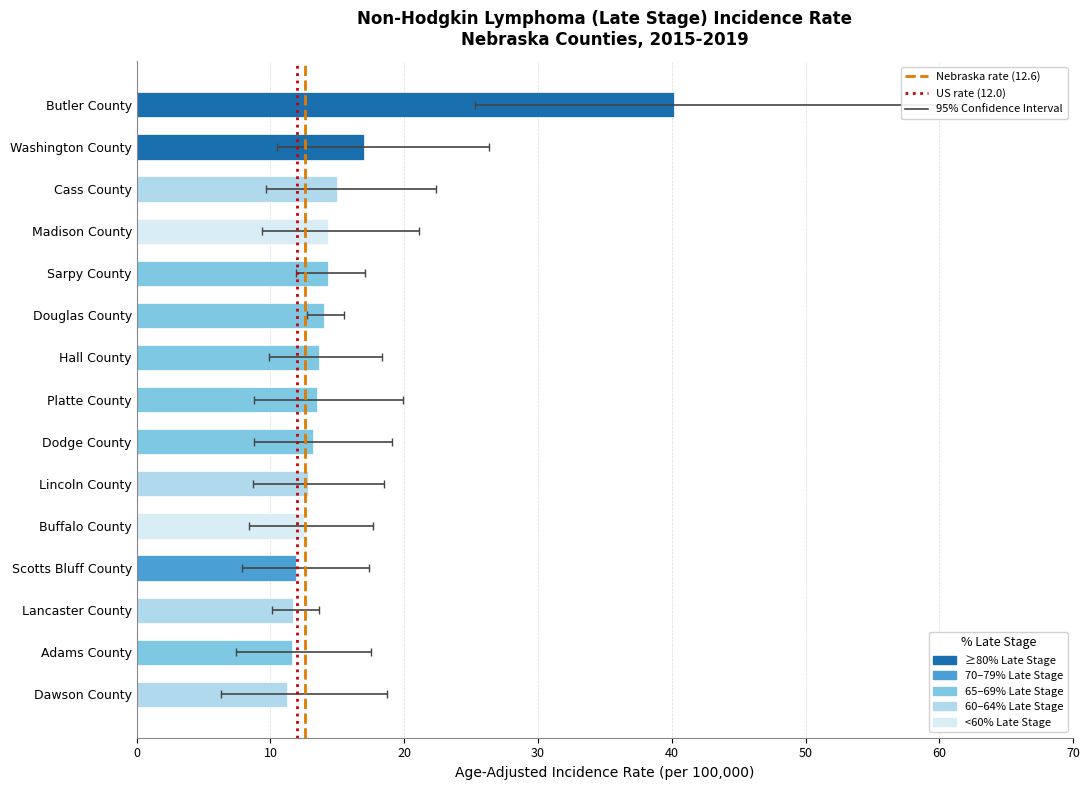

What is the greatest value displayed?

40.2